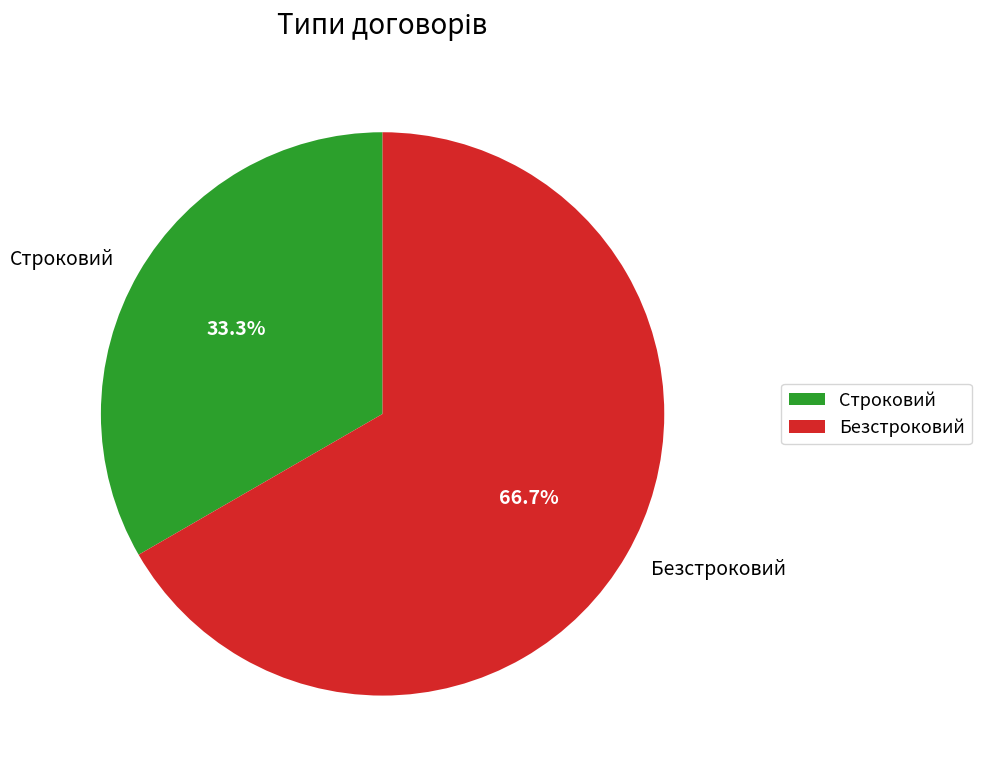

To the nearest percent, what is the difference between the largest and smallest slice percentages?

33%